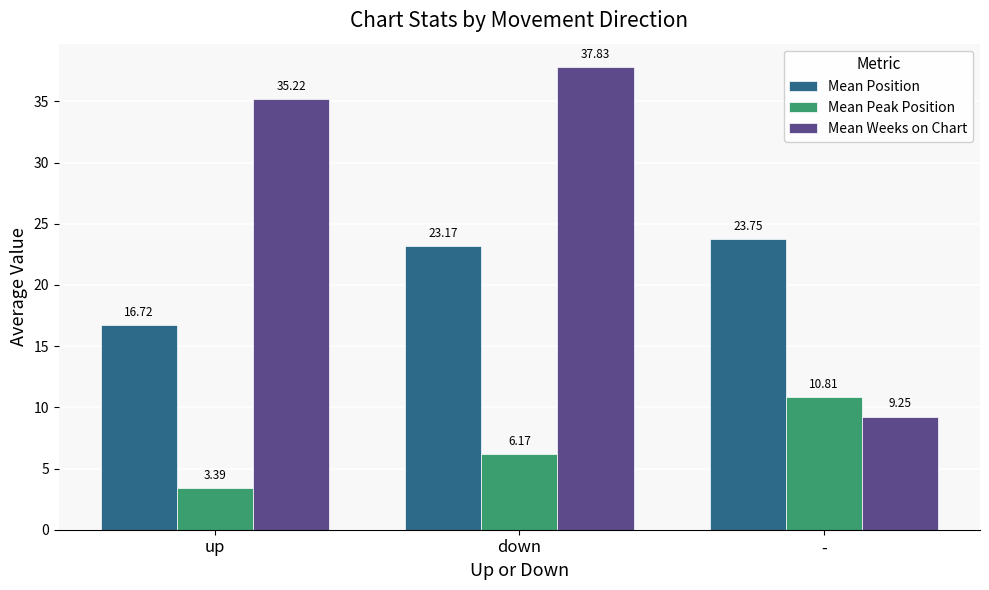

Which series changed the most between up and down?

Mean Position